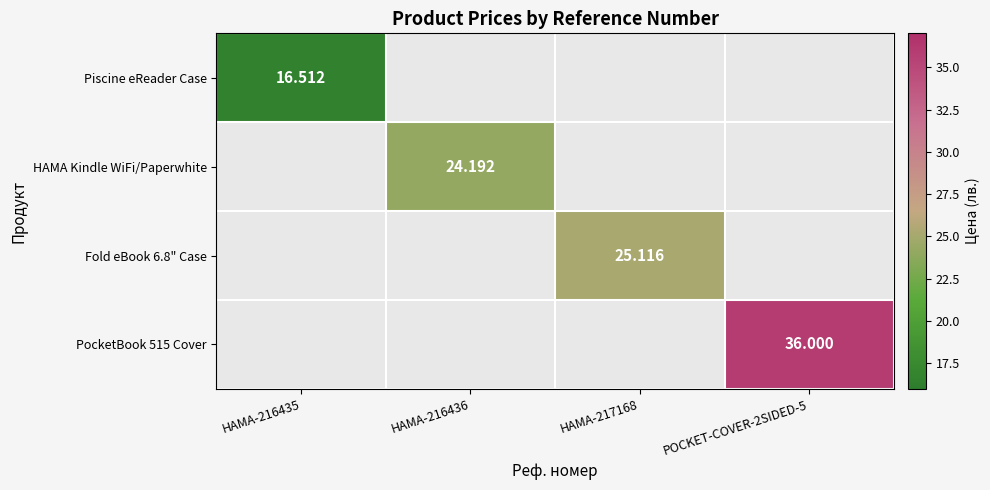

What is the greatest value displayed?

36.0